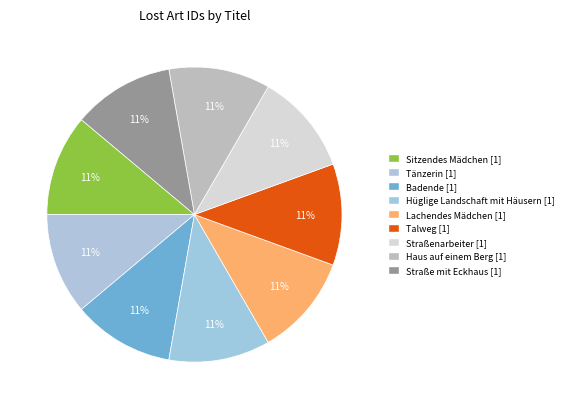

The Lachendes Mädchen slice represents 18% of the pie. True or false?

False